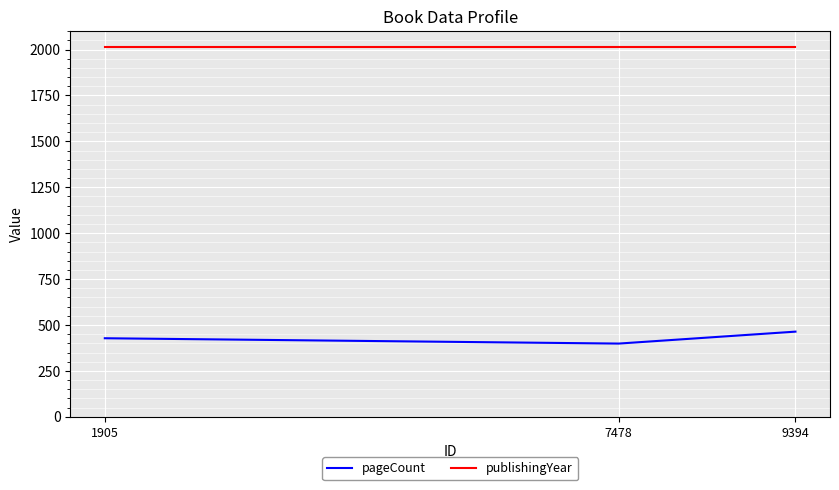

What is the sum of all pageCount values?

1291